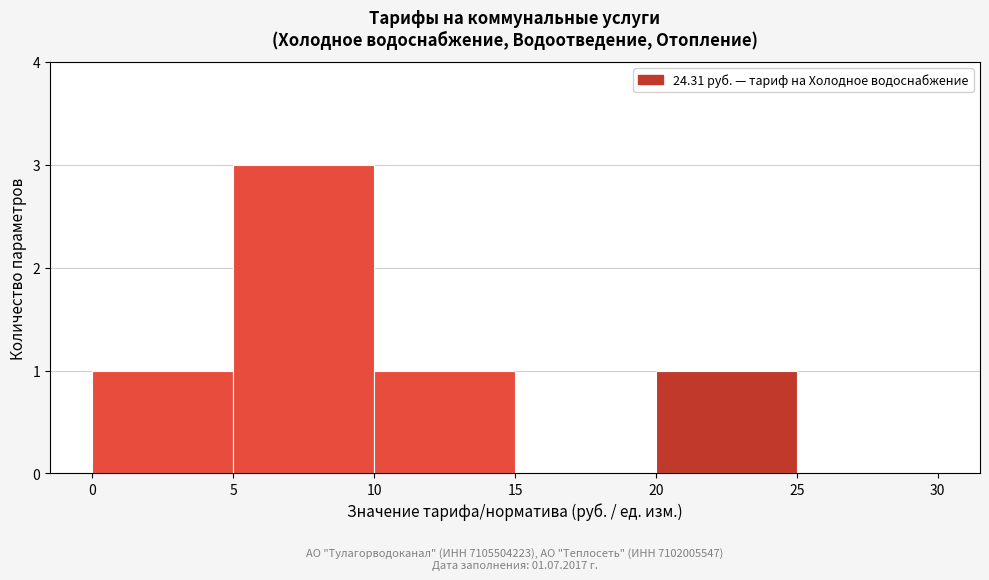

Which range on the x-axis has the tallest bar?

5 to 10